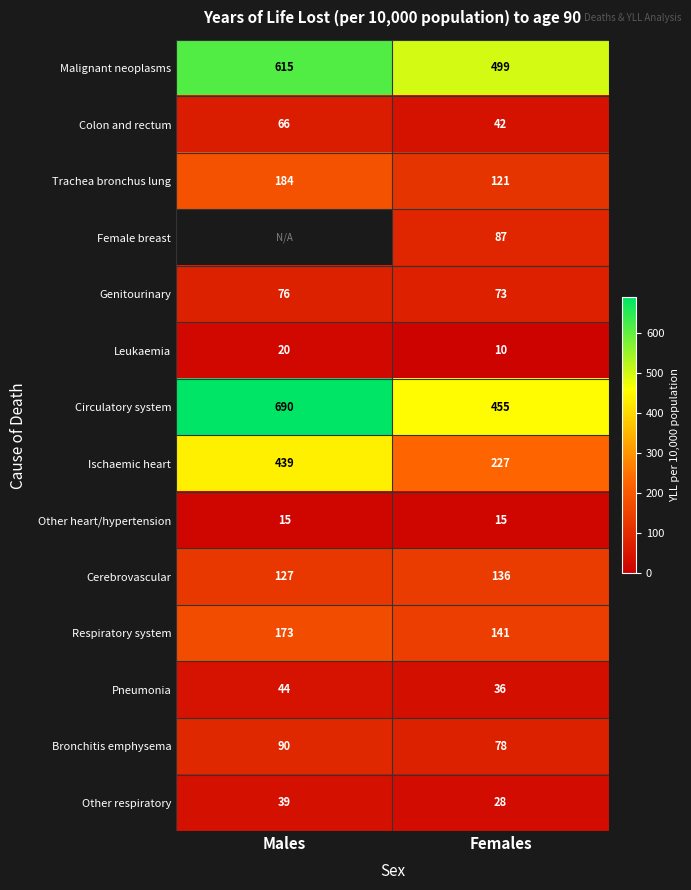

The value of Bronchitis emphysema at Males is 26.4. True or false?

False